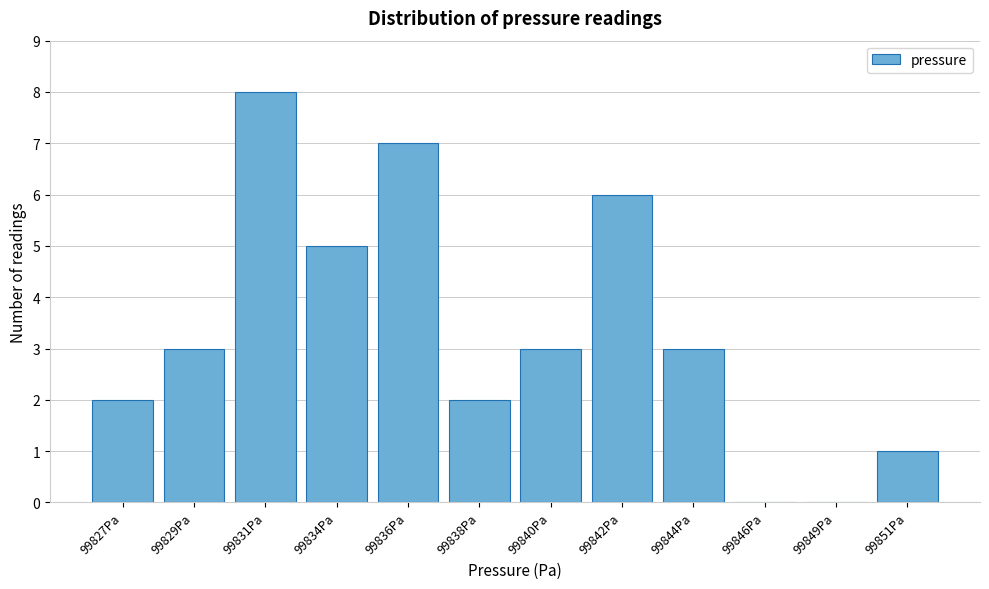

Reading left to right, extract all data points from this chart.

99827Pa=2	99829Pa=3	99831Pa=8	99834Pa=5	99836Pa=7	99838Pa=2	99840Pa=3	99842Pa=6	99844Pa=3	99846Pa=0	99849Pa=0	99851Pa=1